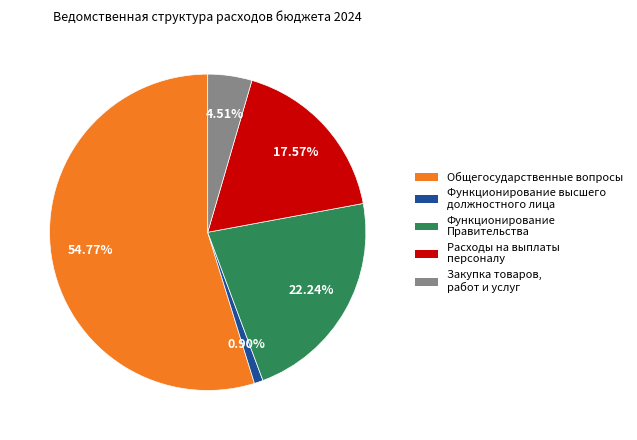

How many segments does this pie chart have?

5